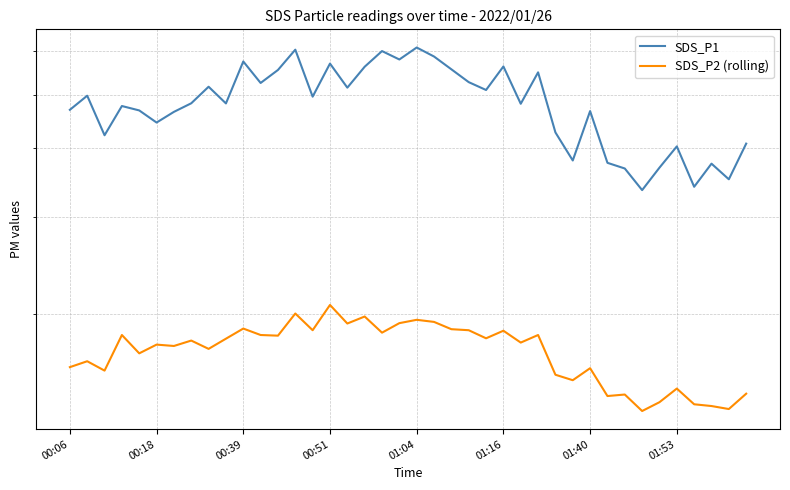

The SDS_P2 (rolling) series shows 28.9 at 16. True or false?

False